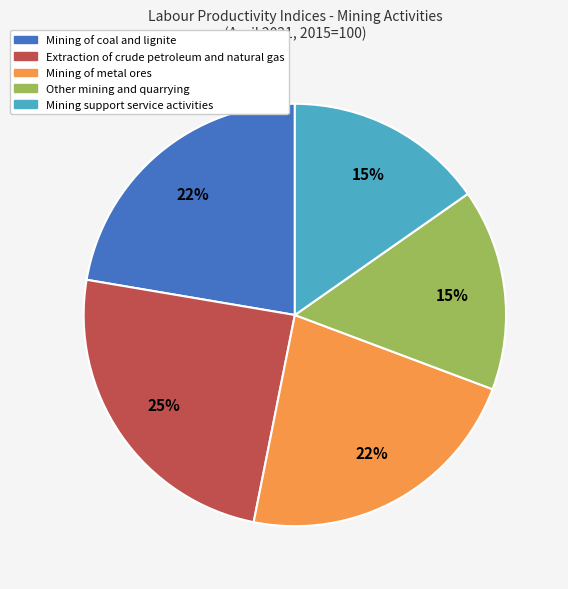

To the nearest percent, what is the combined percentage of Mining of coal and lignite and Extraction of crude petroleum and natural gas?

47%